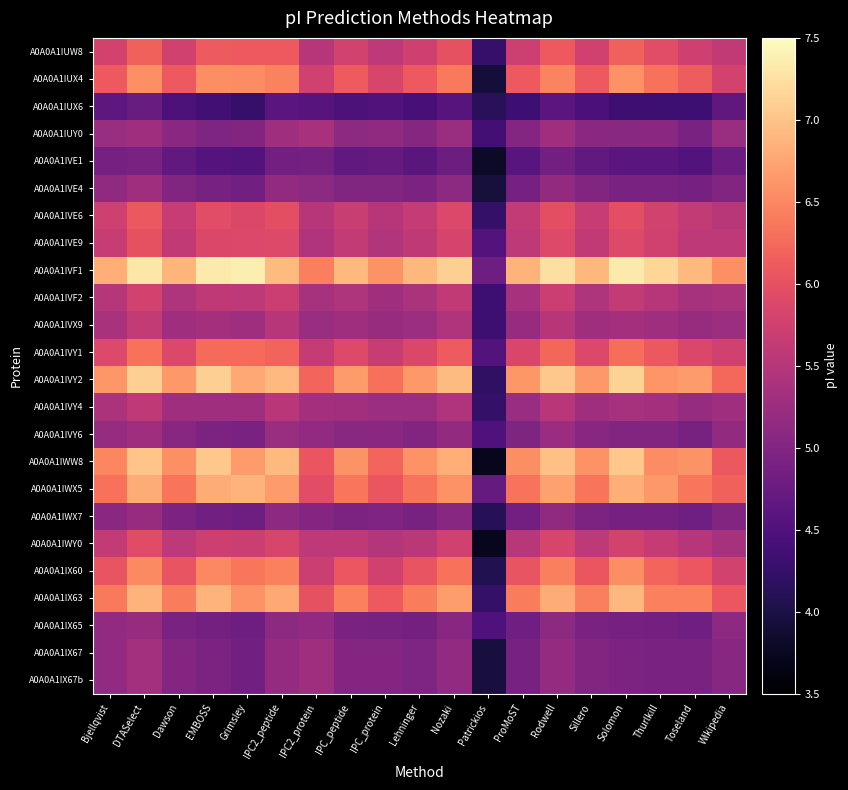

At which category is the sum across all series the highest?

DTASelect